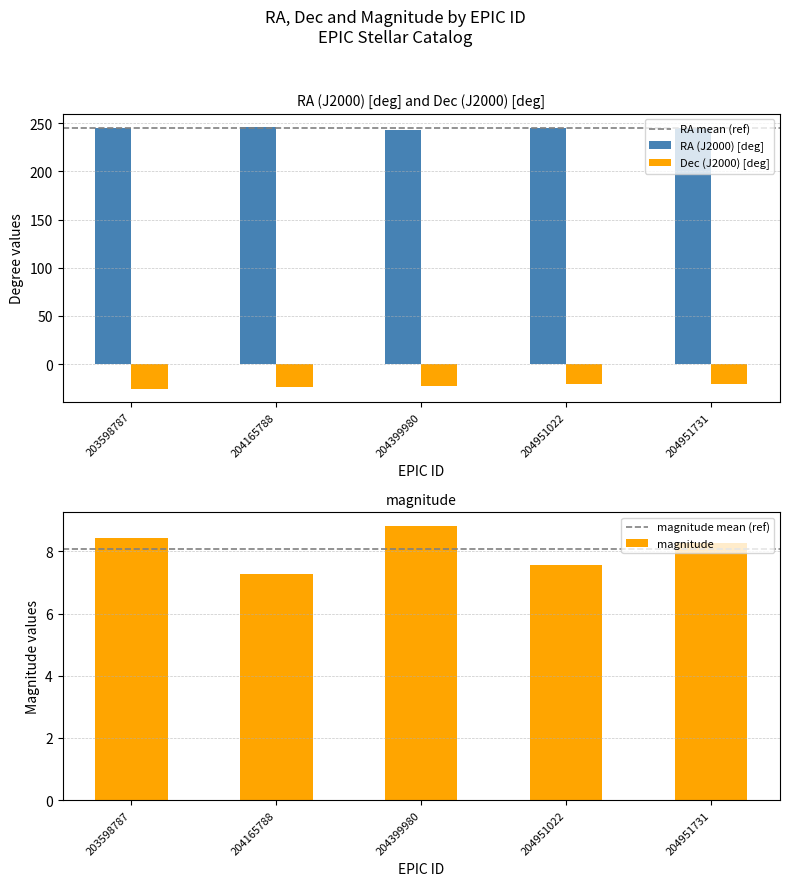

How many bars are there in total?

15